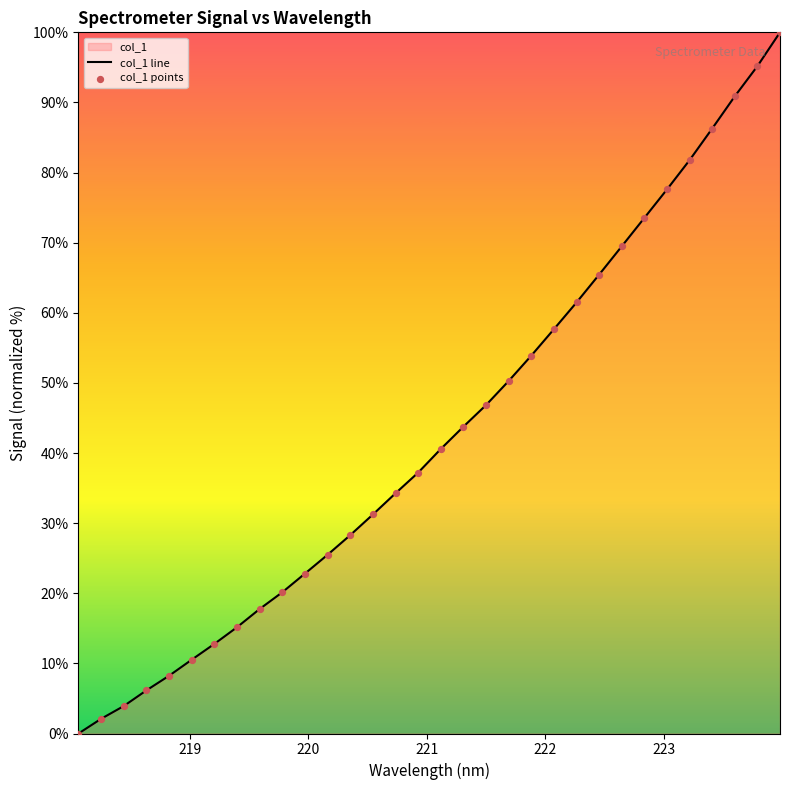

What is the difference between the maximum and minimum values?

100.0